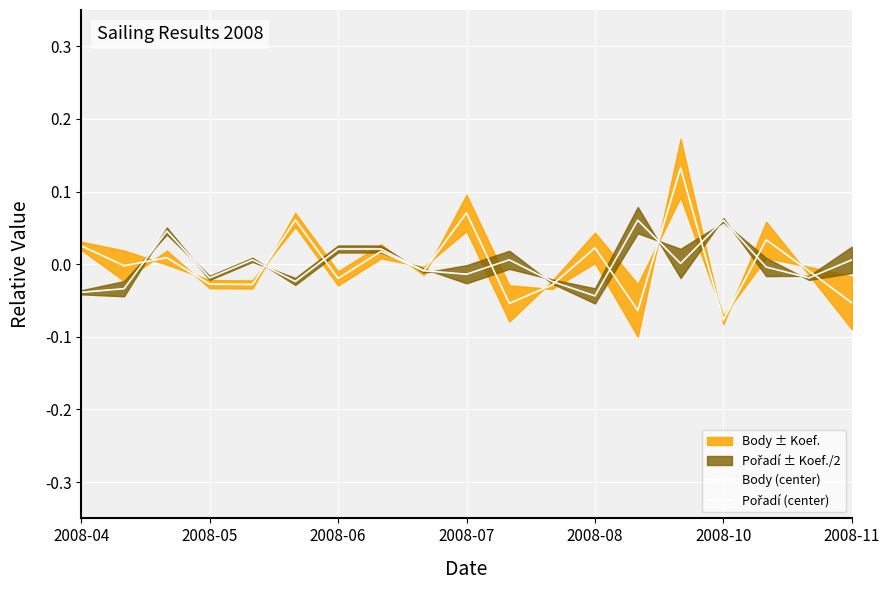

At which category does the chart reach its minimum across all series?

2008-10